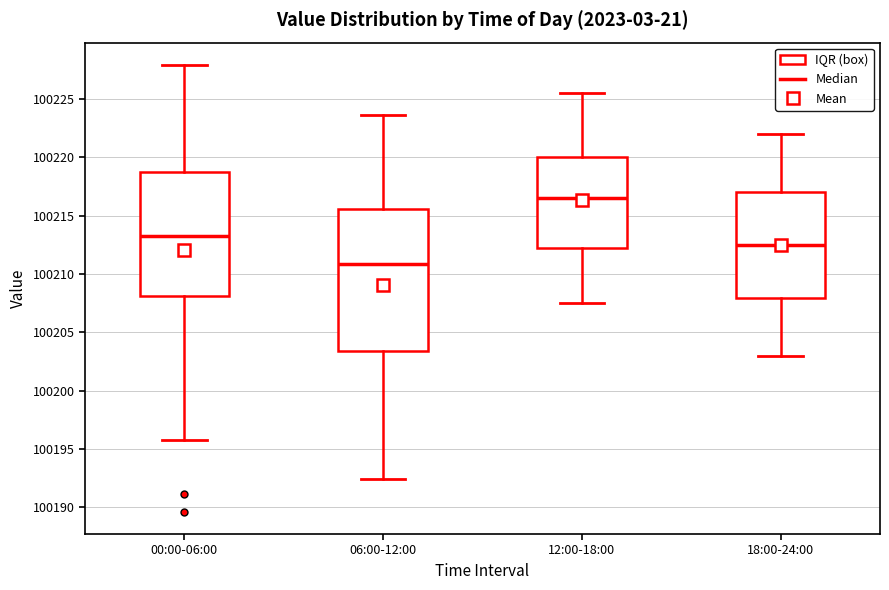

Reading left to right, read every box against the y-axis: the position of its median line, the range the box covers, and the ends of its whiskers. The values are not printed on the chart, so give them approximately, as read against the axis.

00:00-06:00: median 100213.5, box 100208.0 to 100218.5, whiskers 100196.0 to 100228.0
06:00-12:00: median 100211.0, box 100203.5 to 100215.5, whiskers 100192.5 to 100223.5
12:00-18:00: median 100216.5, box 100212.0 to 100220.0, whiskers 100207.5 to 100225.5
18:00-24:00: median 100212.5, box 100208.0 to 100217.0, whiskers 100203.0 to 100222.0